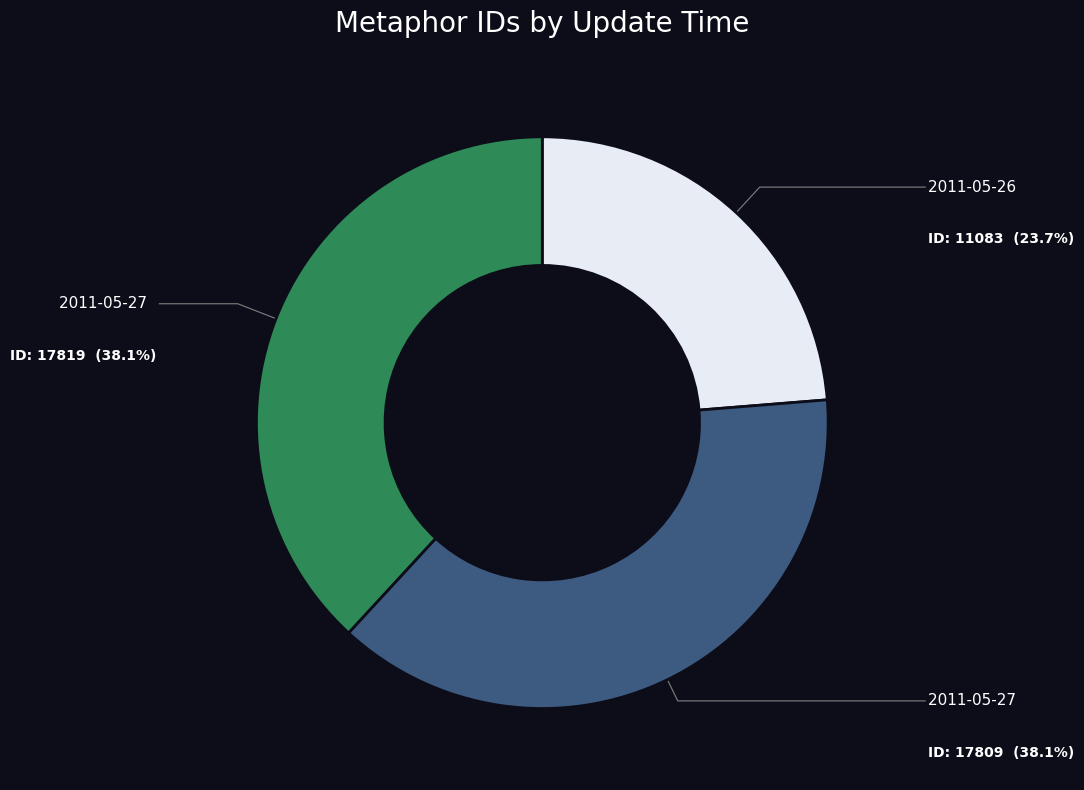

Is there any slice that represents more than half of the pie?

No